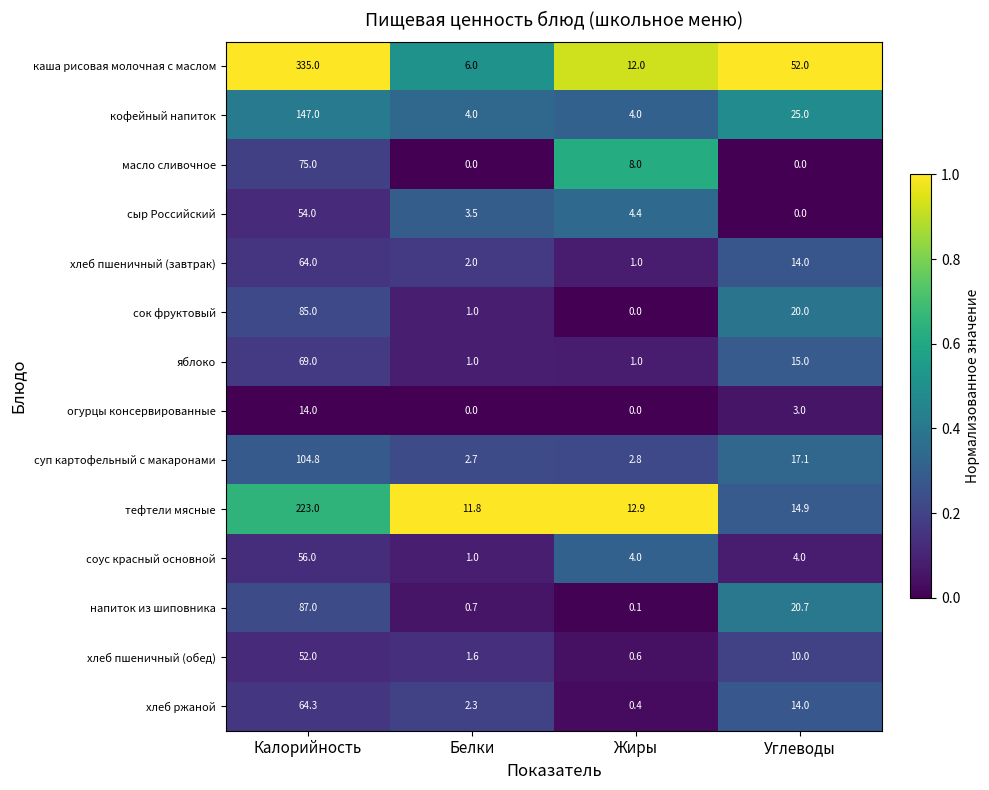

At which label does кофейный напиток first exceed 25?

Калорийность